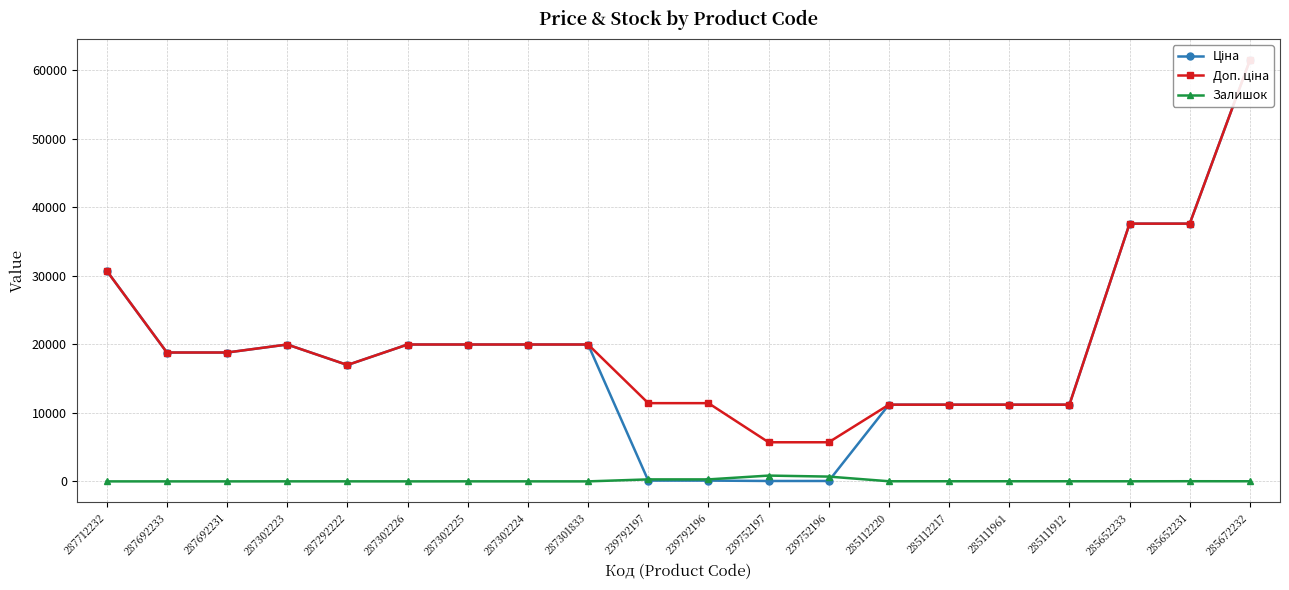

Reading right to left, list all the values displayed in this chart.

Ціна: 285672232=61434.3	285652231=37593.6	285652233=37593.6	285111912=11188.2	285111961=11188.2	285112217=11188.2	285112220=11188.2	239752196=57.0	239752197=57.0	239792196=114.1	239792197=114.1	287301833=19964.2	287302224=19964.2	287302225=19964.2	287302226=19964.2	287292222=16976.3	287302223=19964.2	287692231=18796.8	287692233=18796.8	287712232=30717.1
Доп. ціна: 285672232=61434.3	285652231=37593.6	285652233=37593.6	285111912=11188.2	285111961=11188.2	285112217=11188.2	285112220=11188.2	239752196=5705.0	239752197=5705.0	239792196=11410.0	239792197=11410.0	287301833=19964.2	287302224=19964.2	287302225=19964.2	287302226=19964.2	287292222=16976.3	287302223=19964.2	287692231=18796.8	287692233=18796.8	287712232=30717.1
Залишок: 285672232=15.0	285652231=22.0	285652233=12.0	285111912=15.0	285111961=17.0	285112217=17.0	285112220=17.0	239752196=698.0	239752197=845.0	239792196=290.0	239792197=289.0	287301833=0.0	287302224=3.0	287302225=5.0	287302226=1.0	287292222=4.0	287302223=5.0	287692231=0.0	287692233=0.0	287712232=0.0